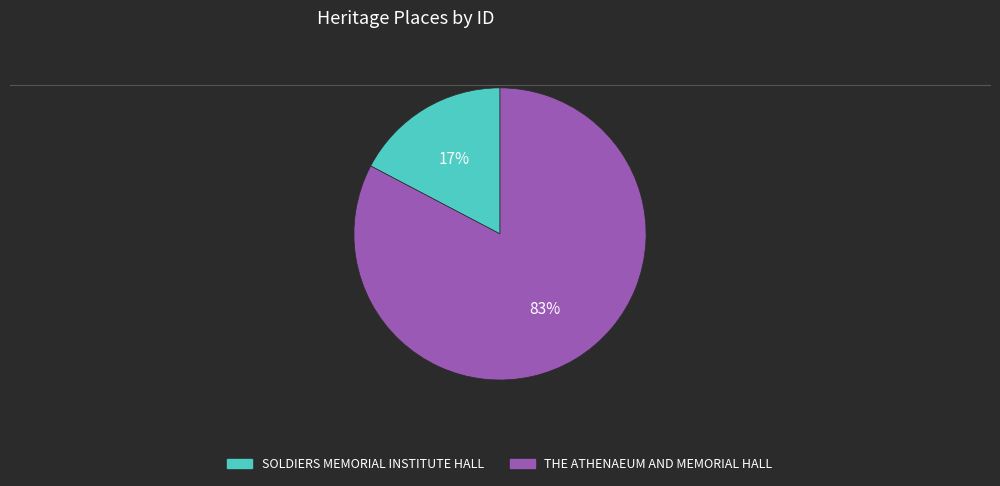

Rank the categories by value from lowest to highest.

SOLDIERS MEMORIAL INSTITUTE HALL, THE ATHENAEUM AND MEMORIAL HALL